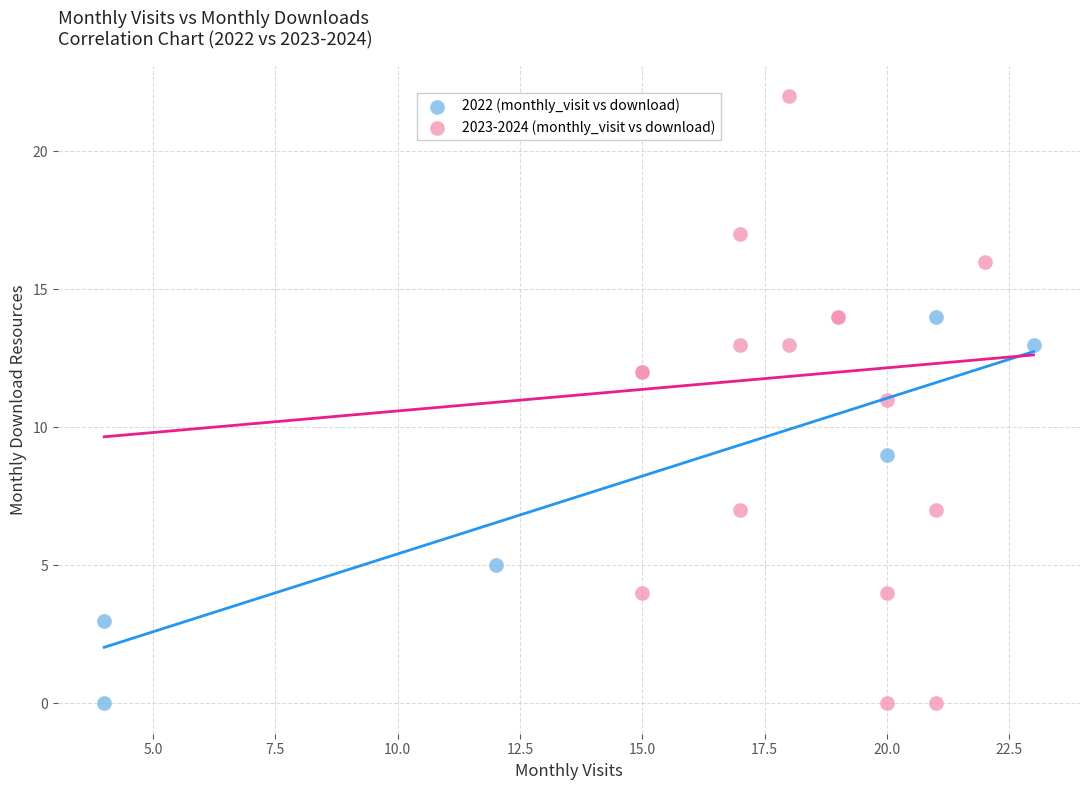

Which series has the largest Y range (max minus min)?

2023-2024 (monthly_visit vs download)